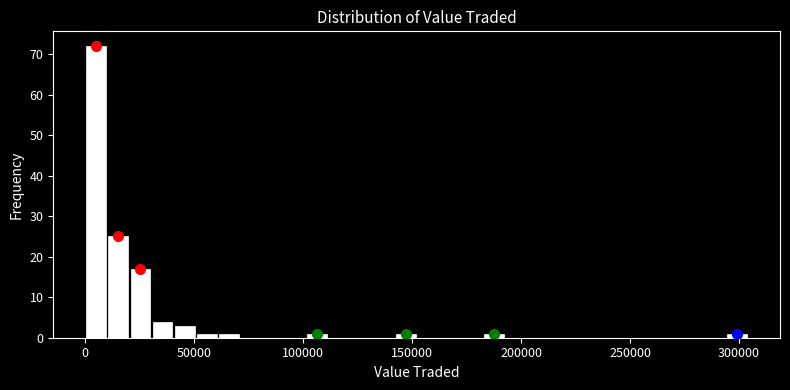

Around what value on the x-axis is the tallest bar? Give the approximate position of its centre, as read against the axis.

5000